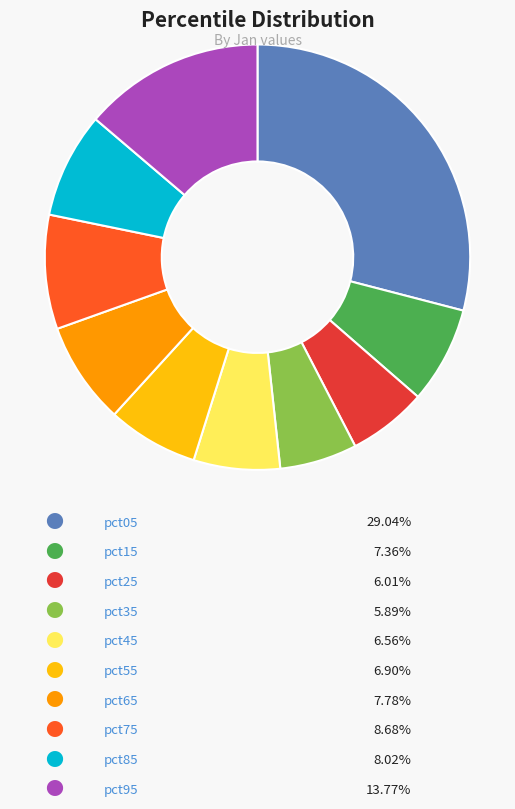

Does any single category account for the majority?

No